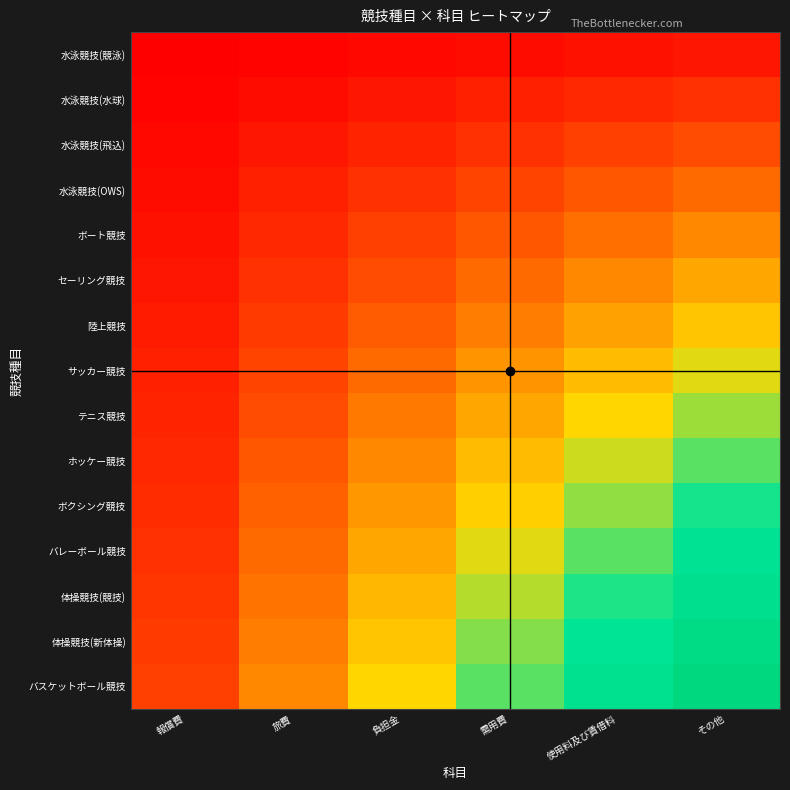

What is the spread (max minus min) of values at 報償費?

14